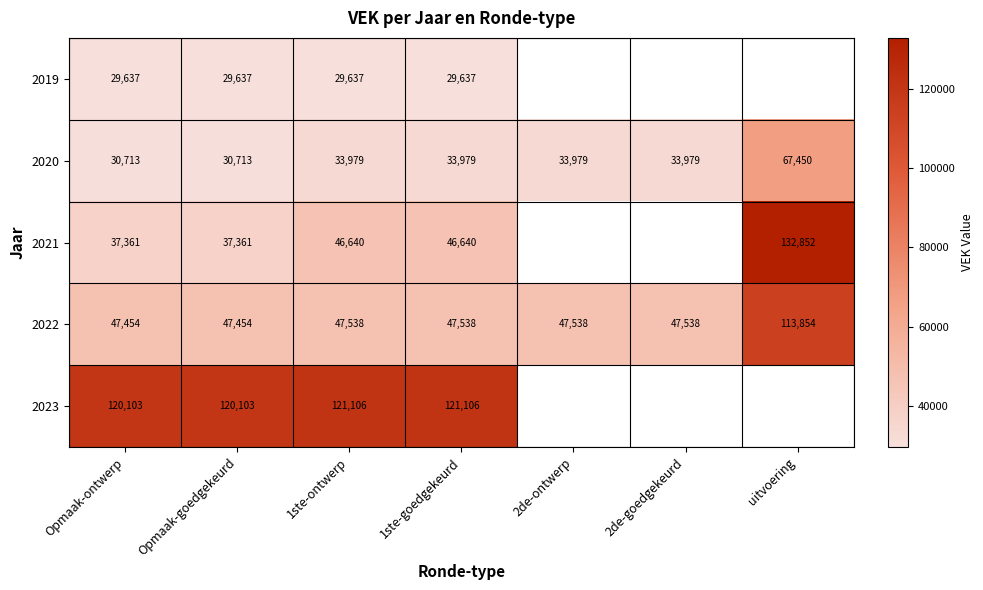

True or false: 2019 has a value of 29637 at 1ste-goedgekeurd.

True